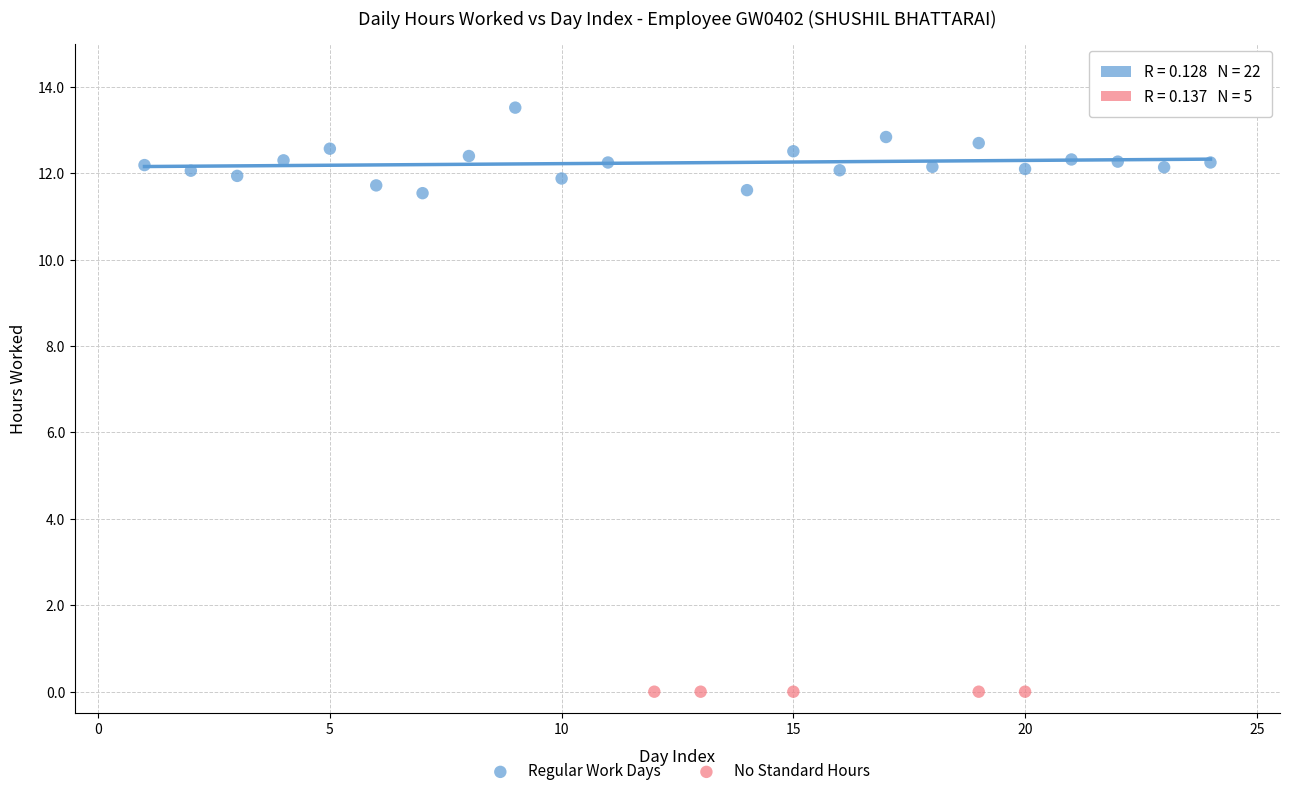

Which series contains the lowest Y value?

No Standard Hours